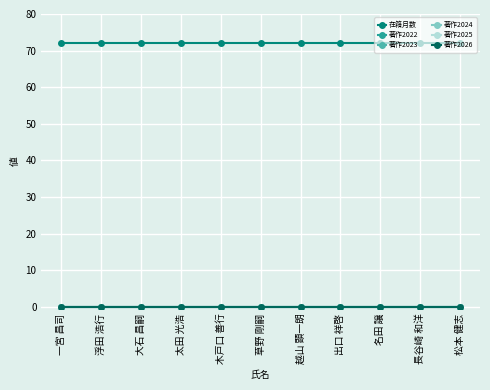

Reading right to left, what are all the values shown in this chart?

在籍月数: 松本 健志=72	長谷崎 和洋=72	名田 譲=72	出口 祥啓=72	越山 顕一朗=72	草野 剛嗣=72	木戸口 善行=72	太田 光浩=72	大石 昌嗣=72	浮田 浩行=72	一宮 昌司=72
著作2022: 松本 健志=0	長谷崎 和洋=0	名田 譲=0	出口 祥啓=0	越山 顕一朗=0	草野 剛嗣=0	木戸口 善行=0	太田 光浩=0	大石 昌嗣=0	浮田 浩行=0	一宮 昌司=0
著作2023: 松本 健志=0	長谷崎 和洋=0	名田 譲=0	出口 祥啓=0	越山 顕一朗=0	草野 剛嗣=0	木戸口 善行=0	太田 光浩=0	大石 昌嗣=0	浮田 浩行=0	一宮 昌司=0
著作2024: 松本 健志=0	長谷崎 和洋=0	名田 譲=0	出口 祥啓=0	越山 顕一朗=0	草野 剛嗣=0	木戸口 善行=0	太田 光浩=0	大石 昌嗣=0	浮田 浩行=0	一宮 昌司=0
著作2025: 松本 健志=0	長谷崎 和洋=0	名田 譲=0	出口 祥啓=0	越山 顕一朗=0	草野 剛嗣=0	木戸口 善行=0	太田 光浩=0	大石 昌嗣=0	浮田 浩行=0	一宮 昌司=0
著作2026: 松本 健志=0	長谷崎 和洋=0	名田 譲=0	出口 祥啓=0	越山 顕一朗=0	草野 剛嗣=0	木戸口 善行=0	太田 光浩=0	大石 昌嗣=0	浮田 浩行=0	一宮 昌司=0